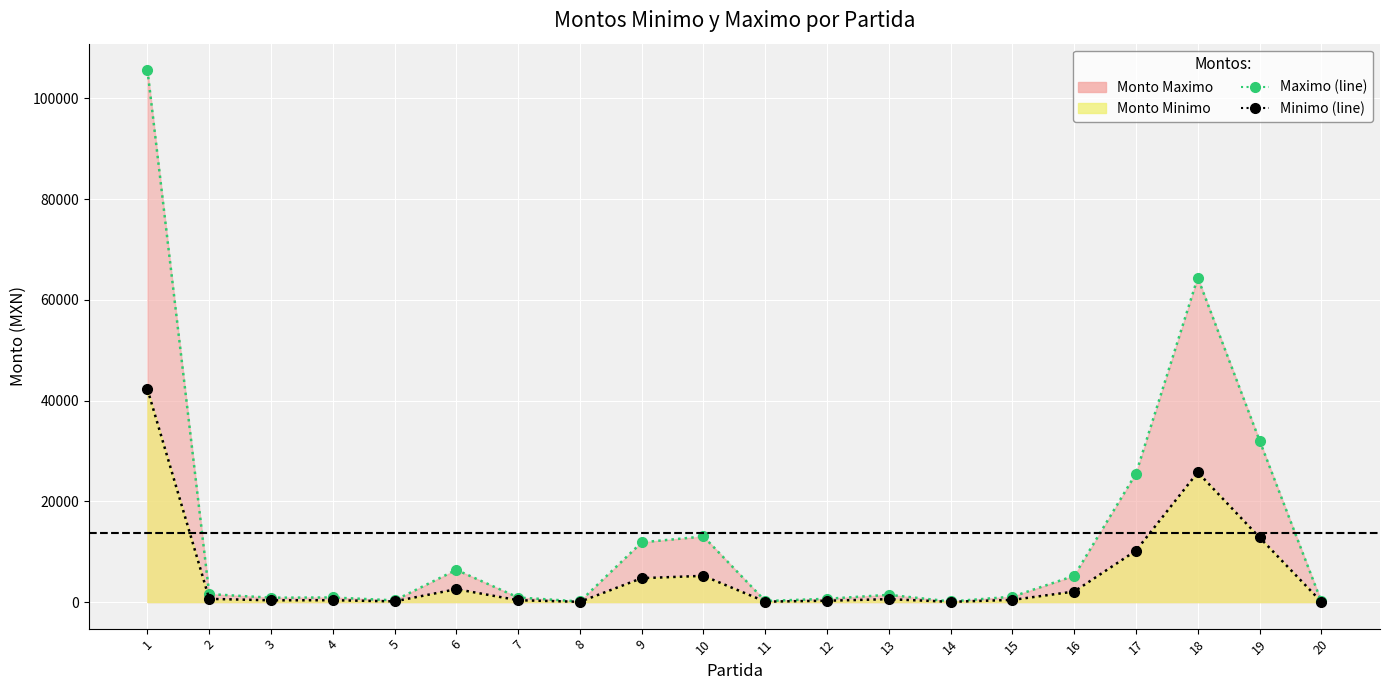

At which category does the chart reach its peak across all series?

1